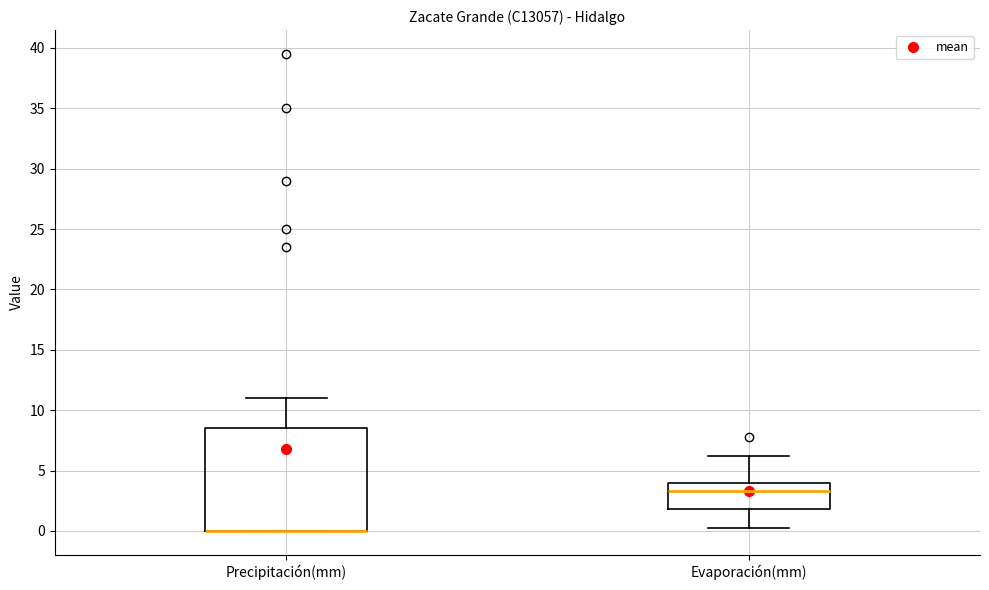

Reading left to right, read every box against the y-axis: the position of its median line, the range the box covers, and the ends of its whiskers. The values are not printed on the chart, so give them approximately, as read against the axis.

Precipitación(mm): median 0.0 (drawn on the box's lower edge), box 0.0 to 8.5, whiskers 0.0 to 11.0
Evaporación(mm): median 3.5, box 2.0 to 4.0, whiskers 0.0 to 6.0